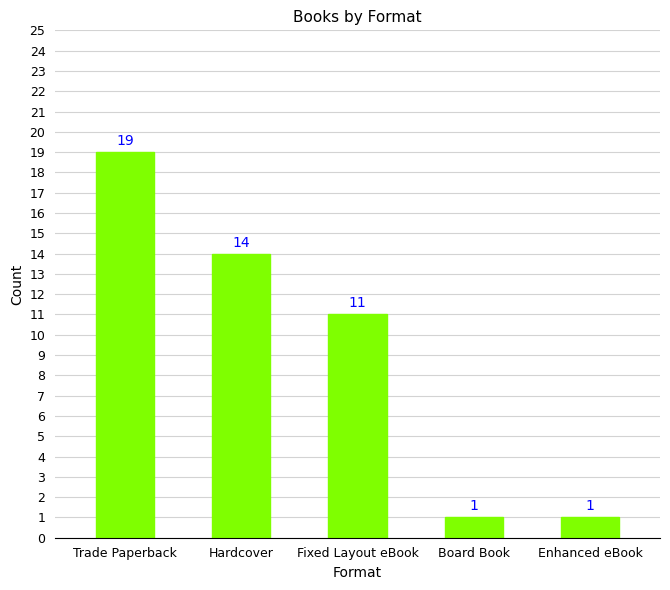

What is the ratio of the value at Trade Paperback to the value at Fixed Layout eBook?

1.7